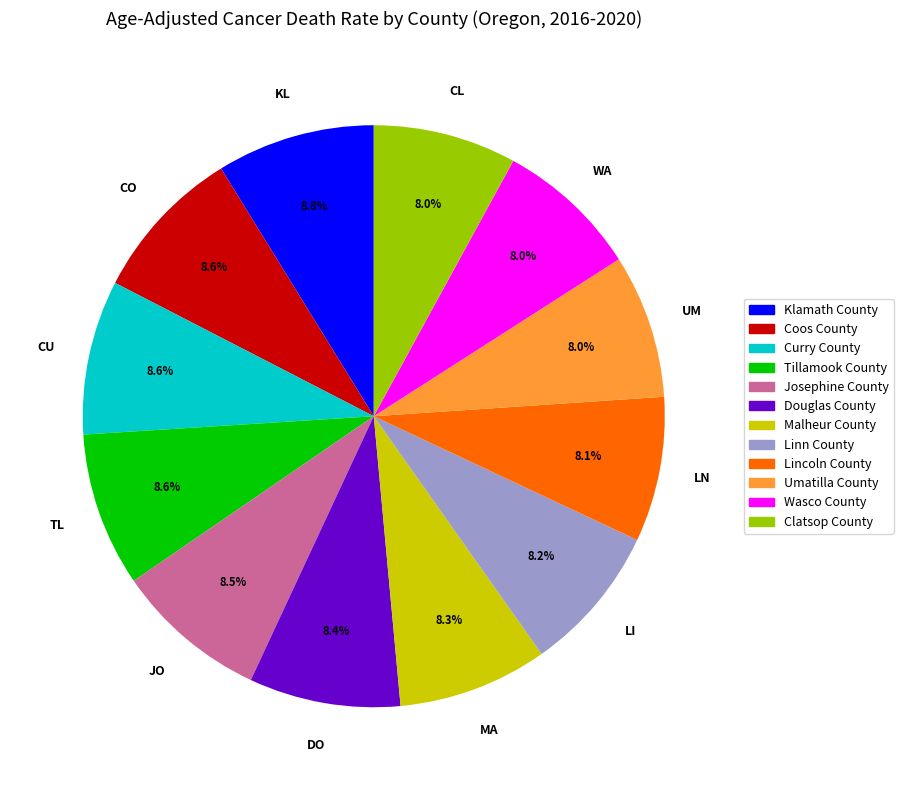

Which has a higher value, Tillamook County or Wasco County?

Tillamook County